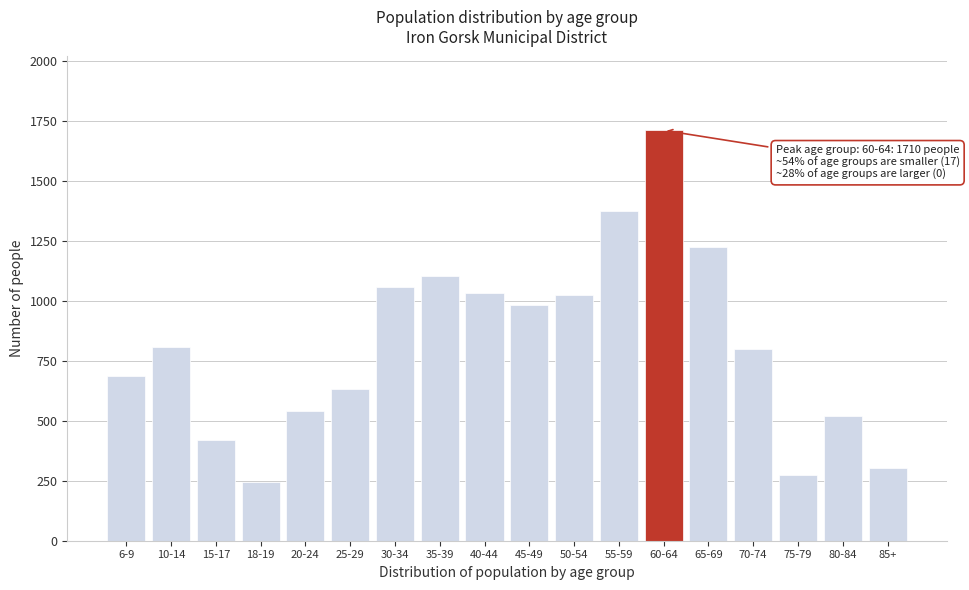

What is the approximate value at 15-17, to the nearest 100?

400